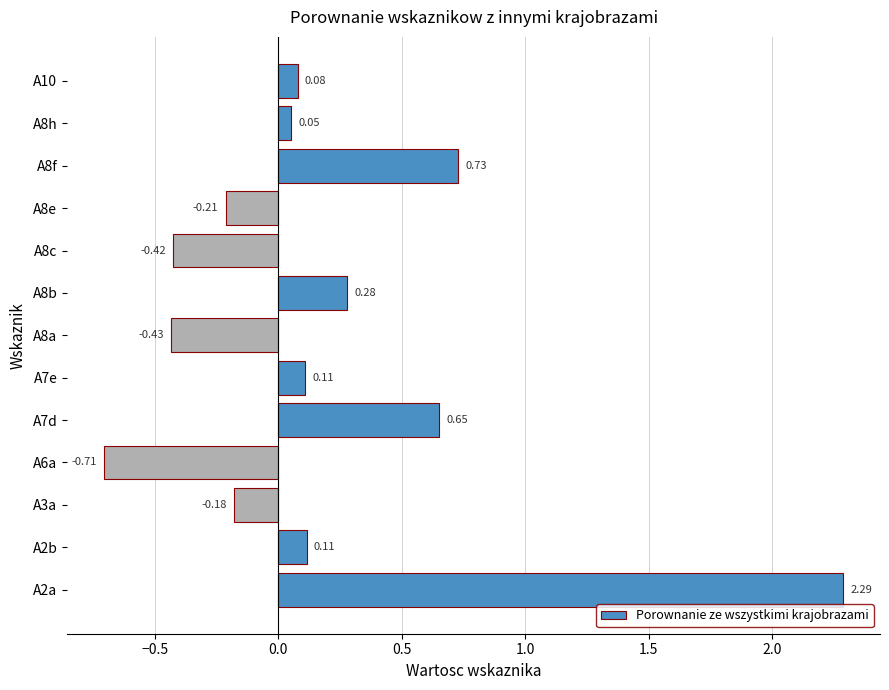

Which has a higher value, A8e or A2a?

A2a